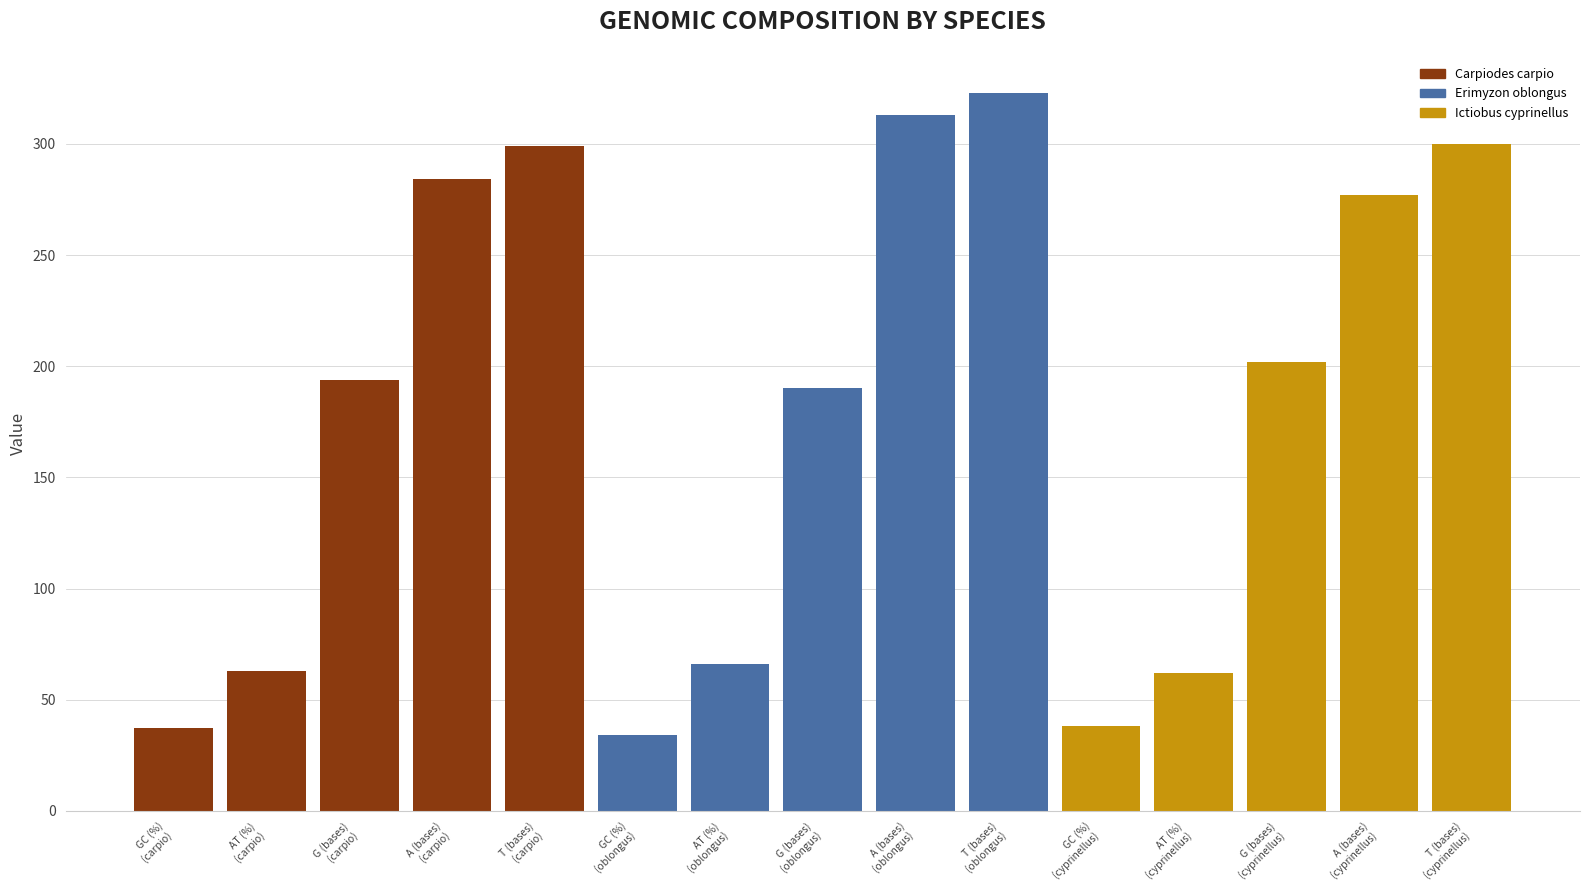

How many categories are shown in the chart?

15